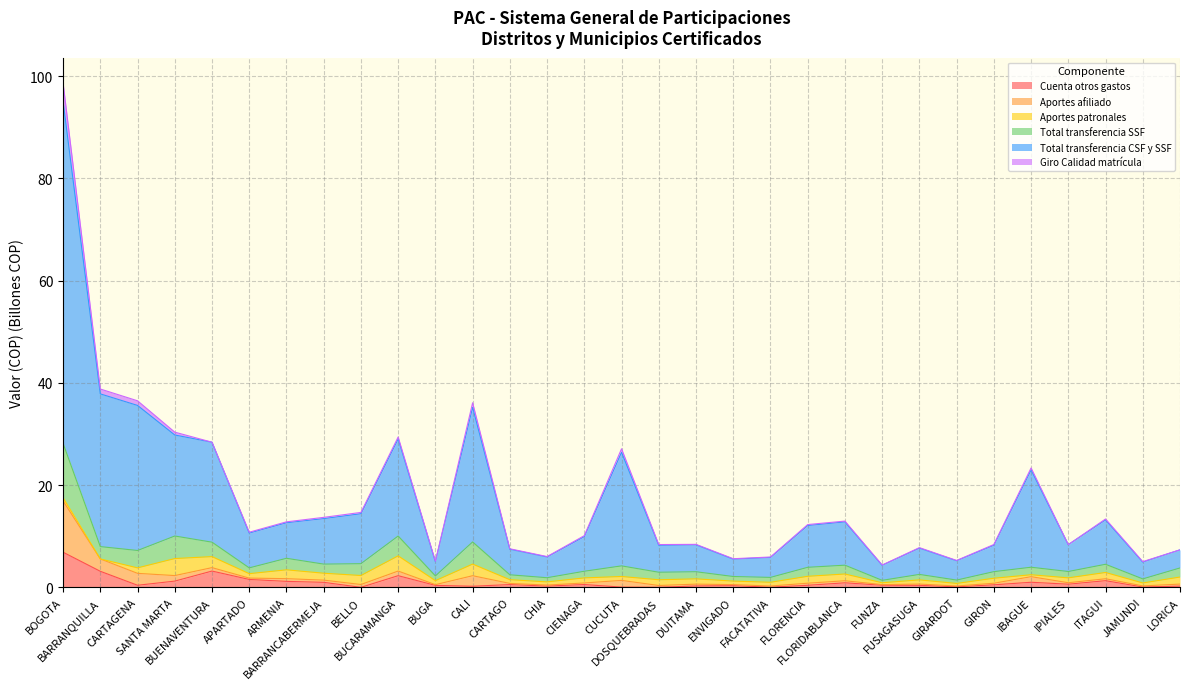

The value of Total transferencia SSF at GIRON is 5.0. True or false?

False